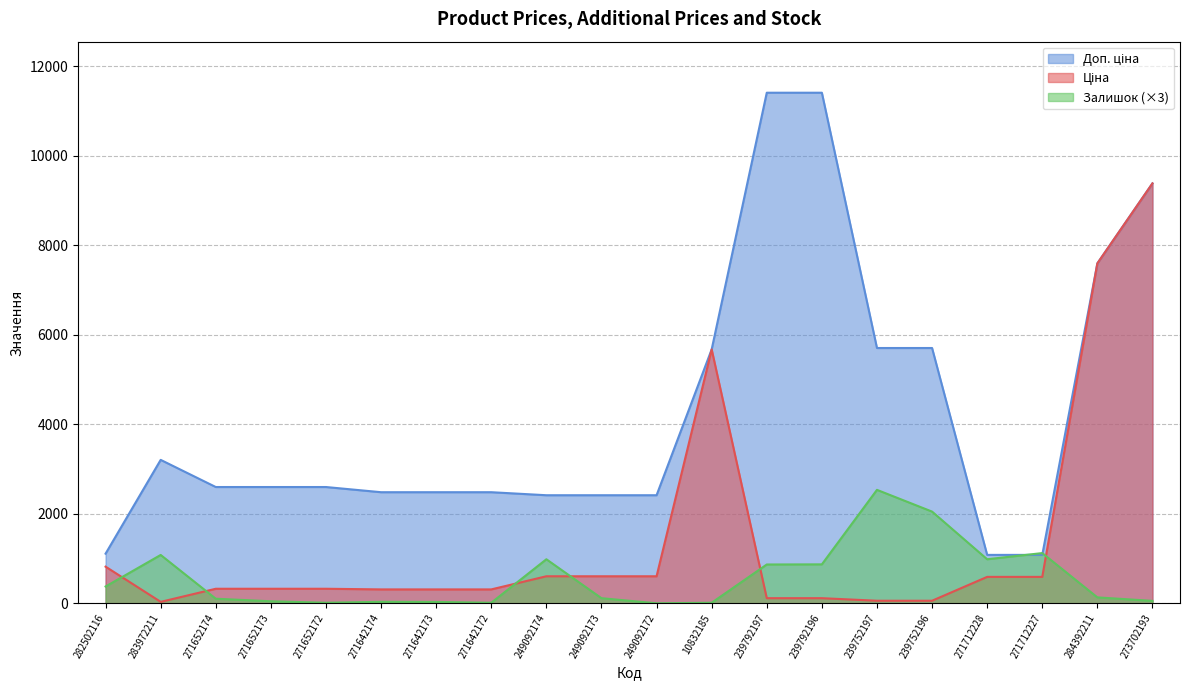

What is the lowest value of the Ціна series?

32.0